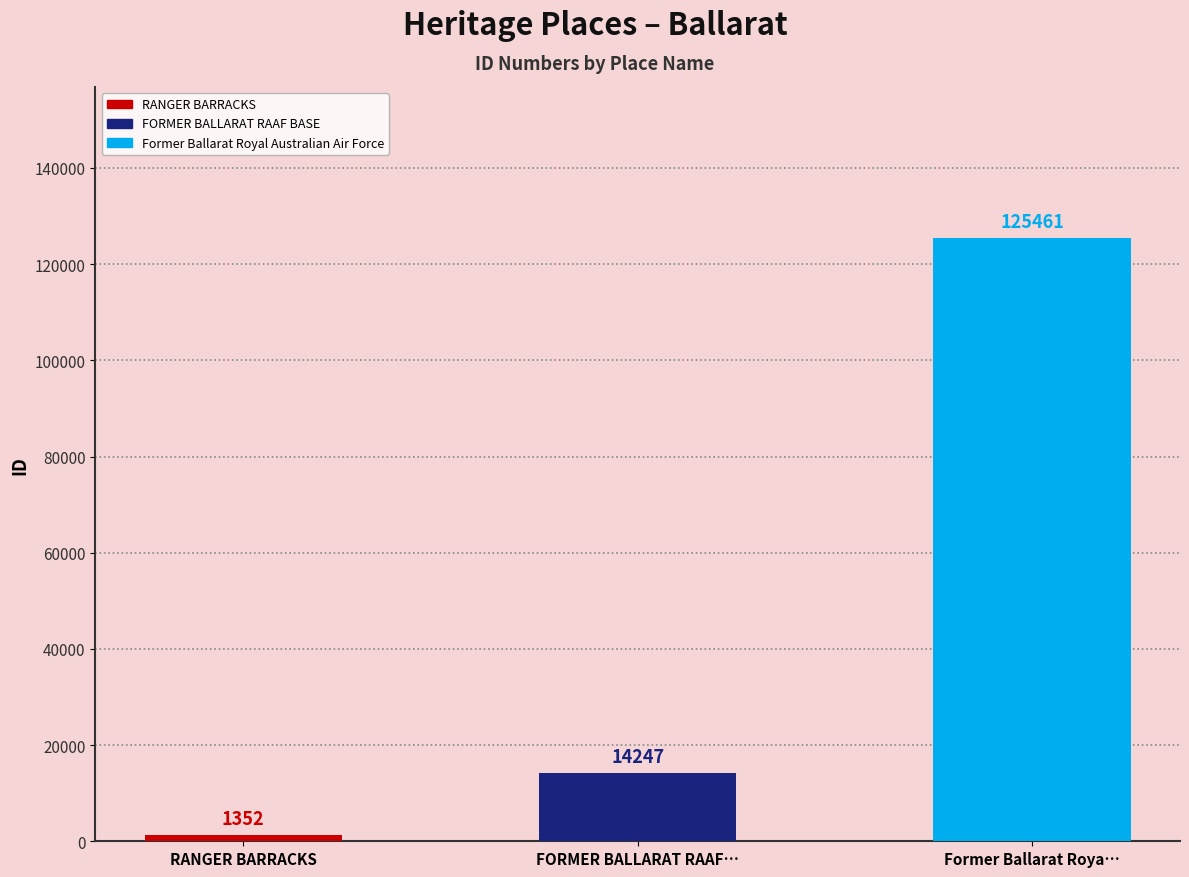

The value at Former Ballarat Royal Australian Air Force is 125461. True or false?

True